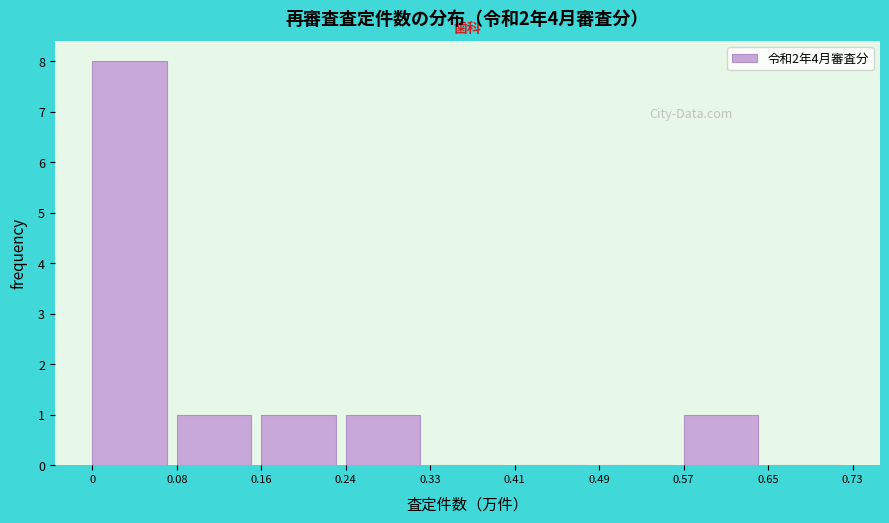

Which range on the x-axis has the tallest bar?

0 to 0.08